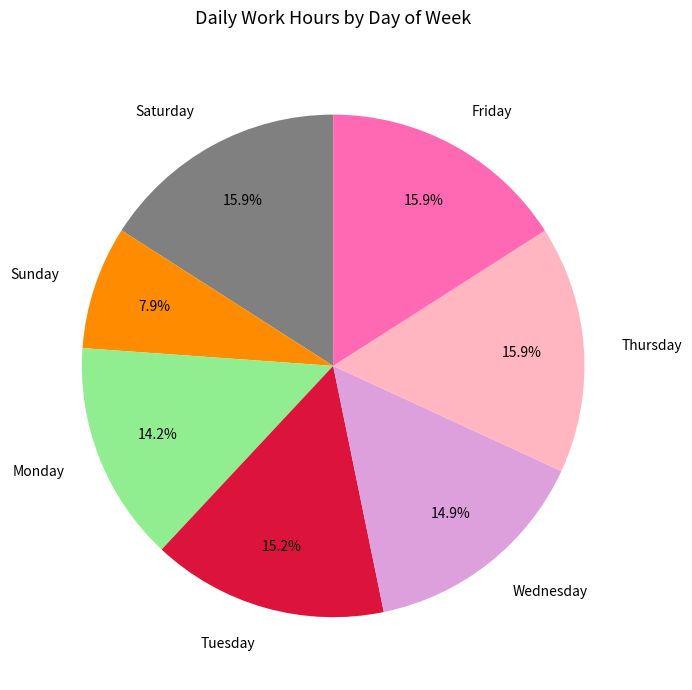

What is the smallest slice in the pie chart?

Sunday